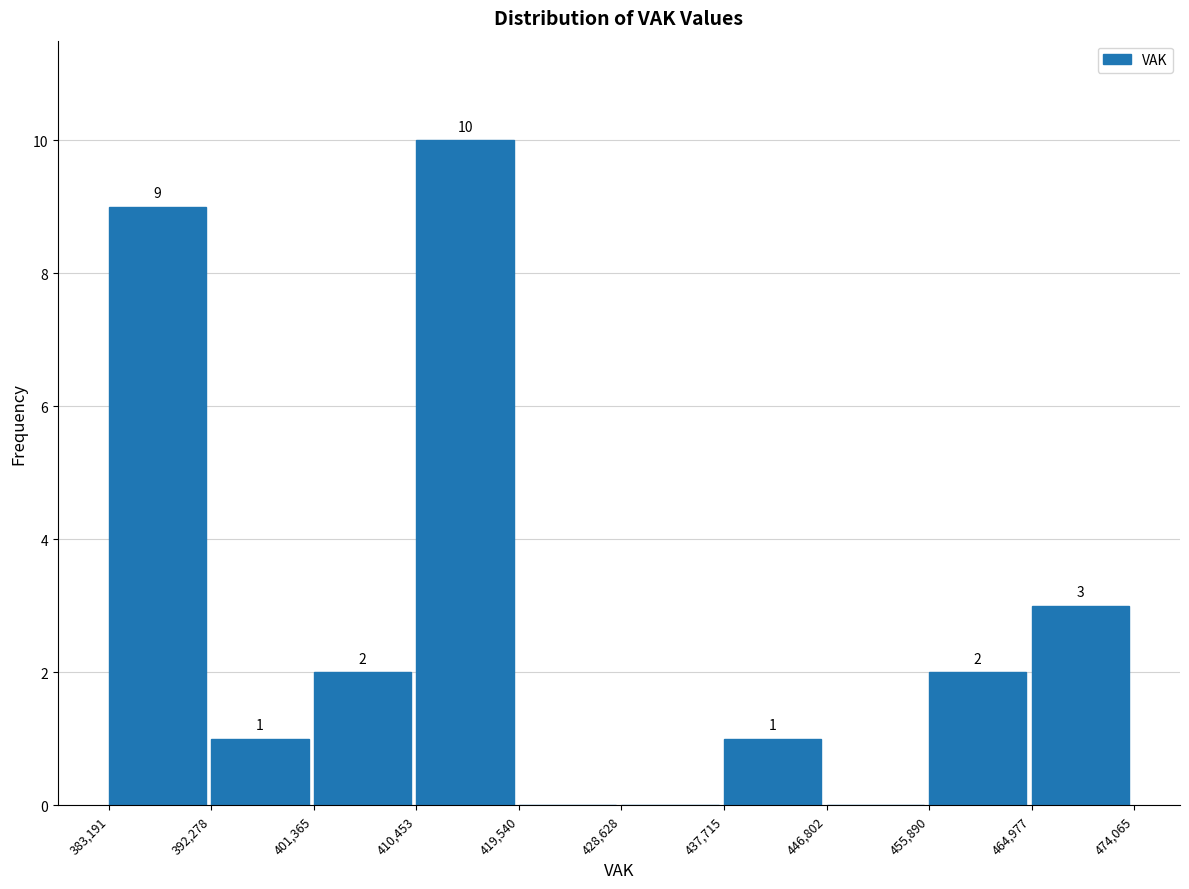

Which range on the x-axis has the tallest bar?

410,453 to 419,540